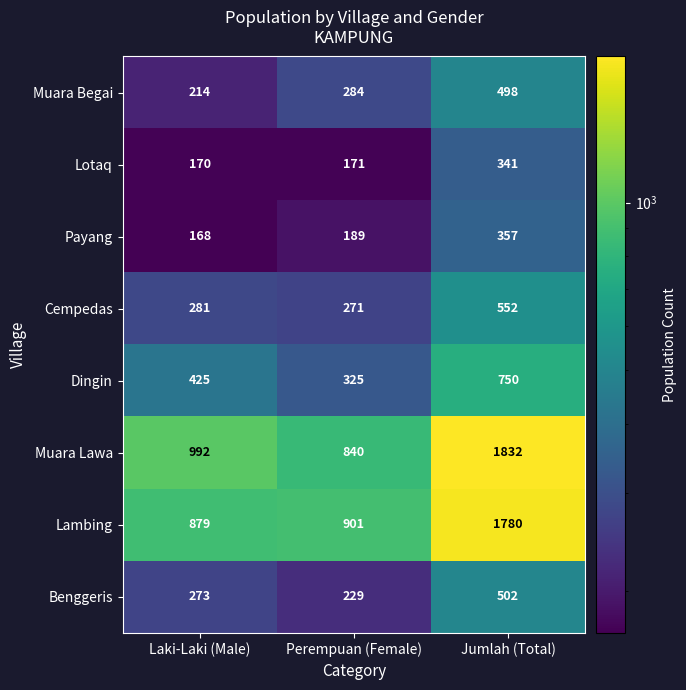

What is the sum of all Payang values?

714